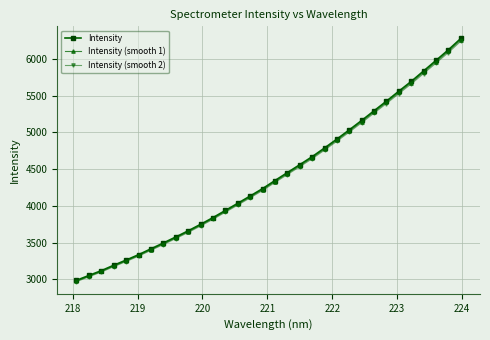

True or false: Intensity (smooth 2) and Intensity (smooth 1) cross at least once.

False